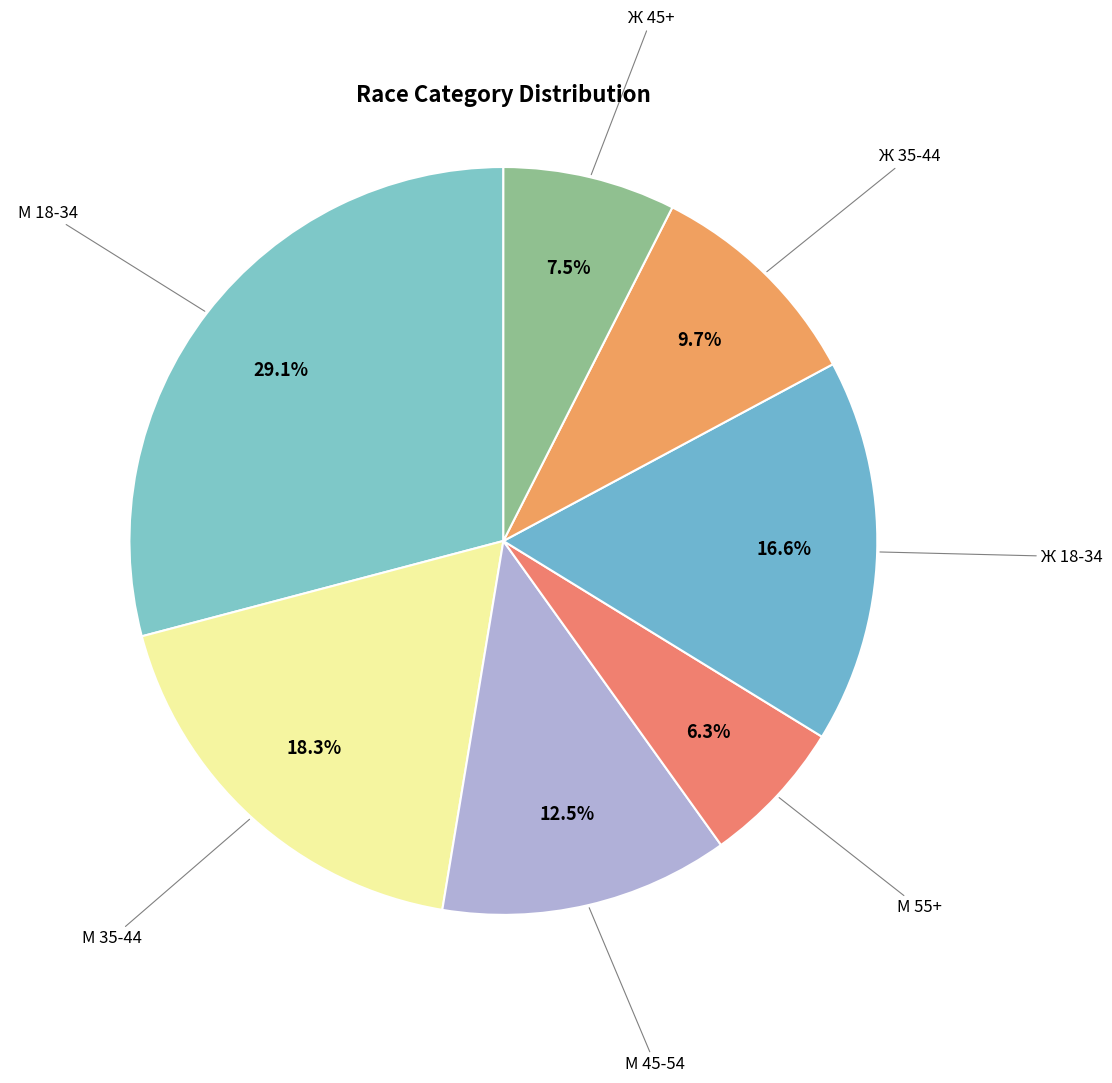

What is the ratio of the value at М 35-44 to the value at М 55+?

2.9